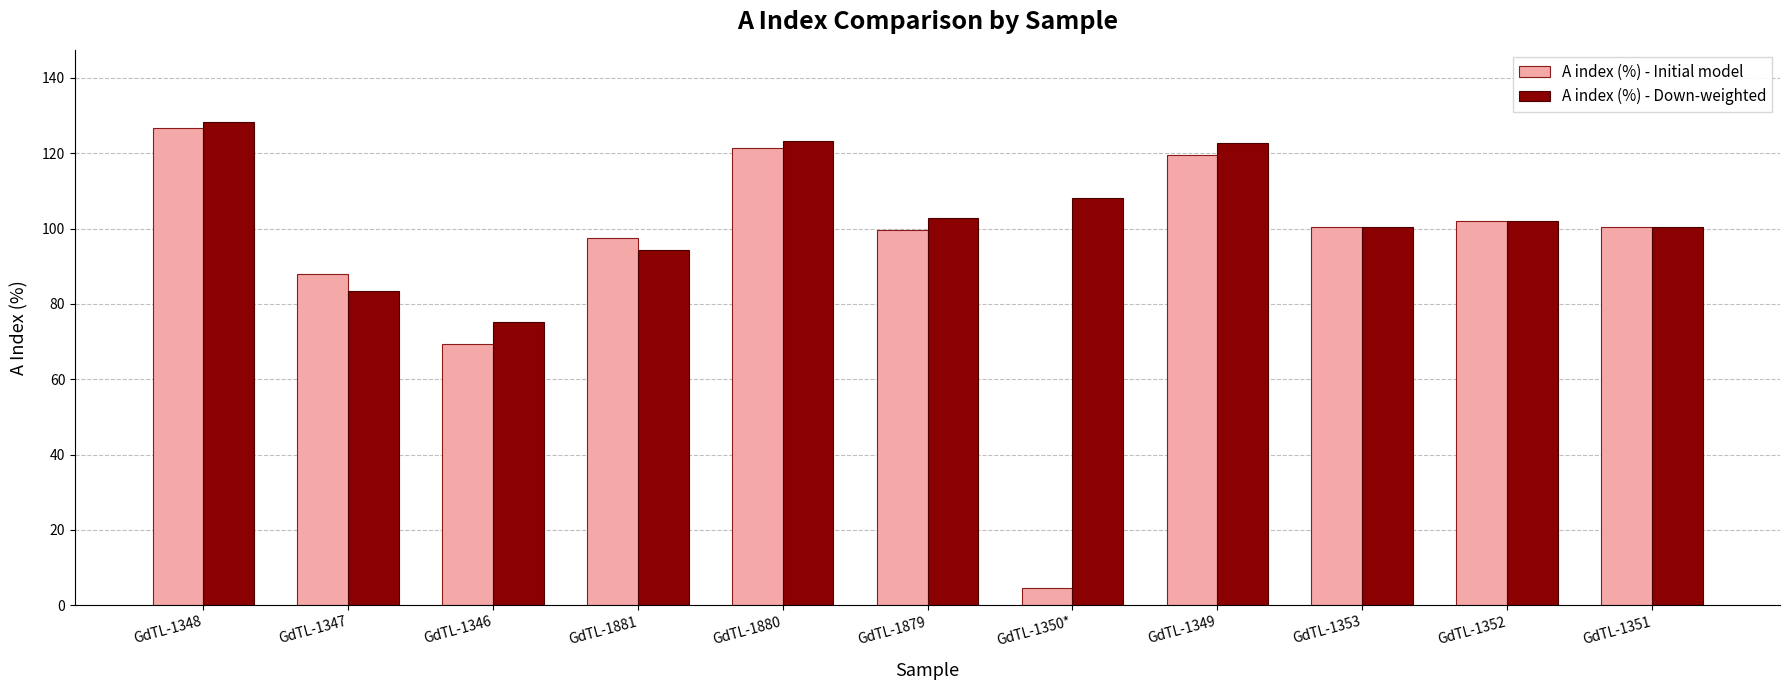

At which category does the chart reach its peak across all series?

GdTL-1348